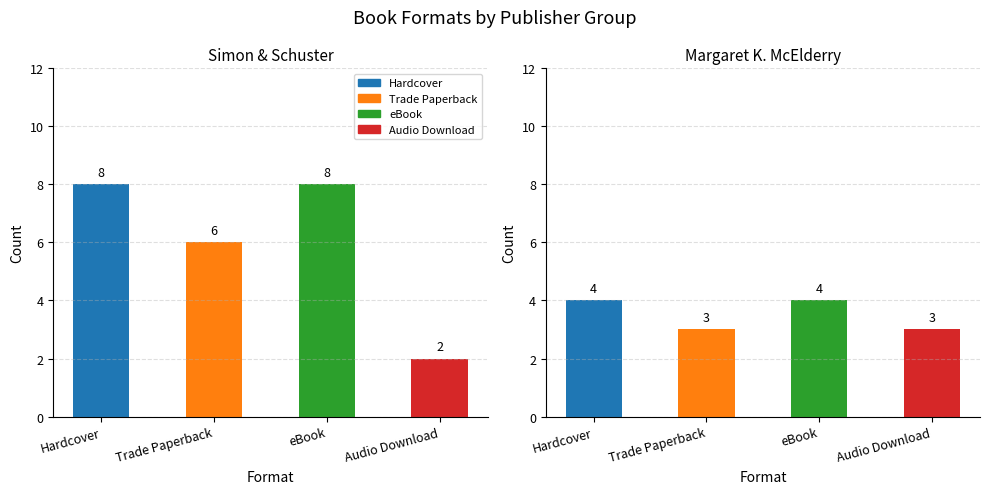

Is it true that Hardcover equals 15 at Tender Beasts?

False